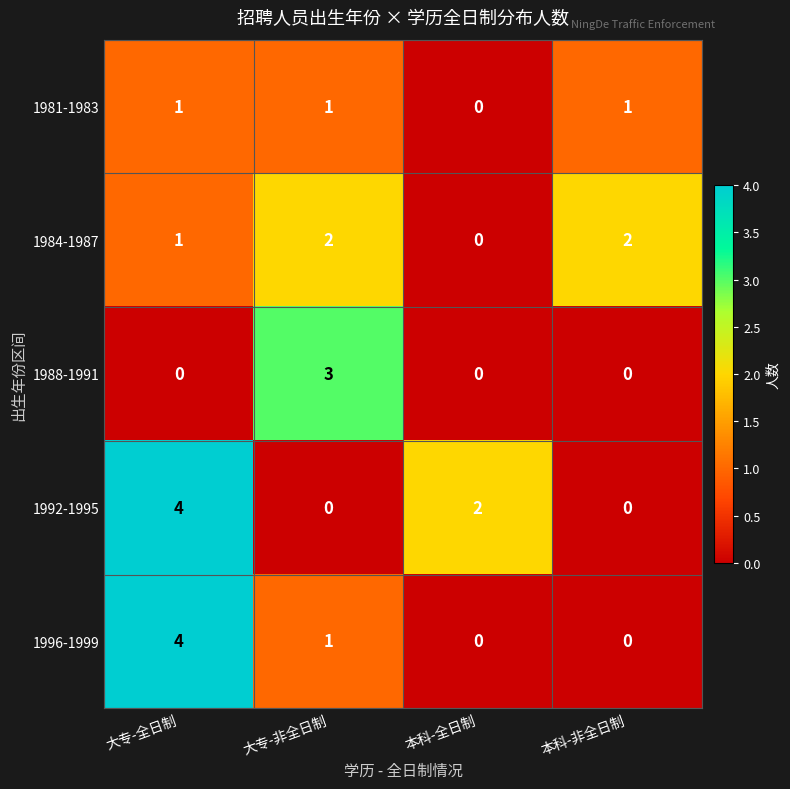

Reading left to right, extract all data points from this chart.

1981-1983: 大专-全日制=1	大专-非全日制=1	本科-全日制=0	本科-非全日制=1
1984-1987: 大专-全日制=1	大专-非全日制=2	本科-全日制=0	本科-非全日制=2
1988-1991: 大专-全日制=0	大专-非全日制=3	本科-全日制=0	本科-非全日制=0
1992-1995: 大专-全日制=4	大专-非全日制=0	本科-全日制=2	本科-非全日制=0
1996-1999: 大专-全日制=4	大专-非全日制=1	本科-全日制=0	本科-非全日制=0